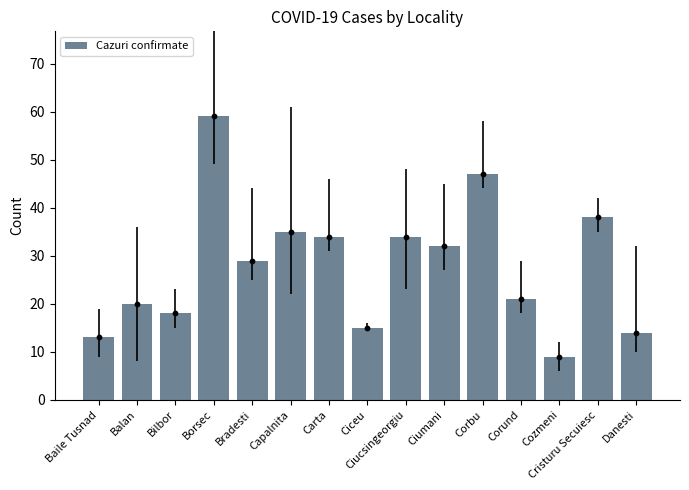

What is the ratio of the value at Baile Tusnad to the value at Danesti?

0.9